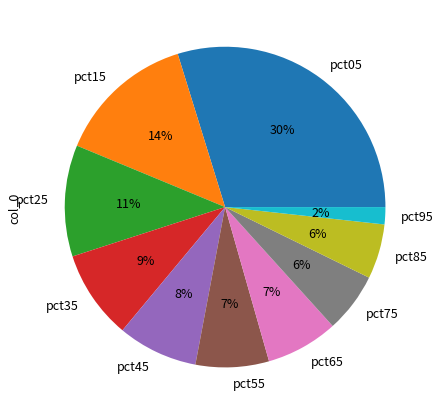

Combined, do pct95 and pct85 account for over 50%?

No